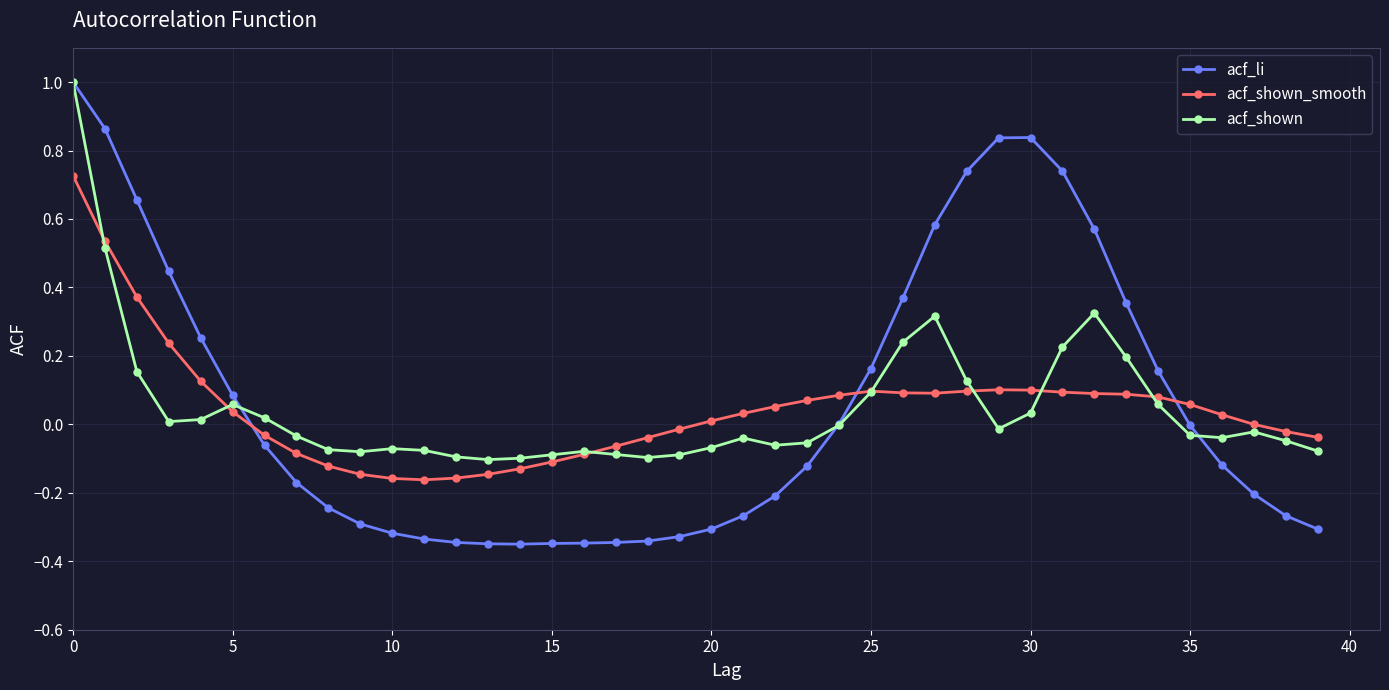

What is the highest value of the acf_shown series?

1.0